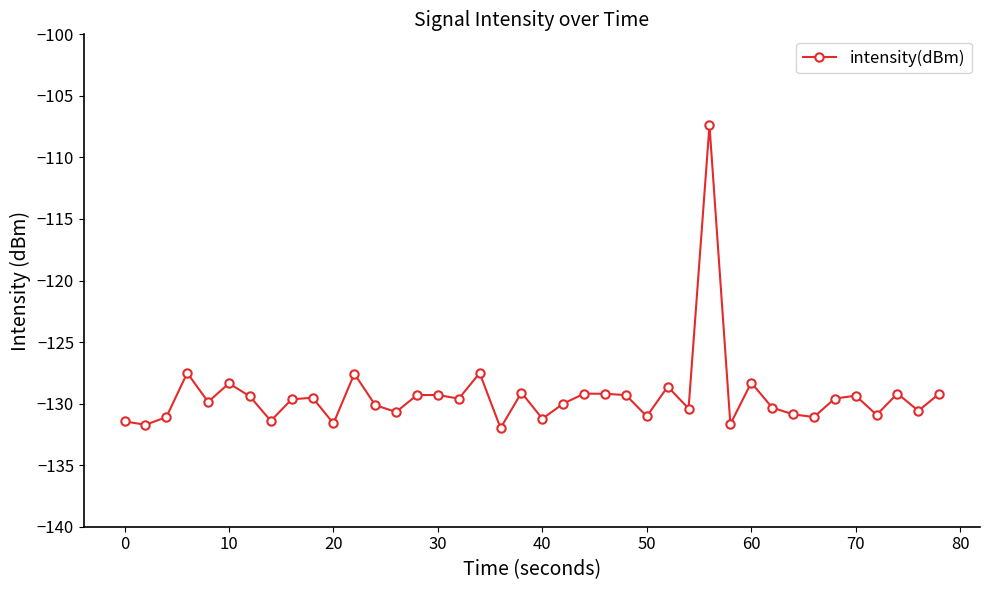

What is the smallest value displayed?

-132.0